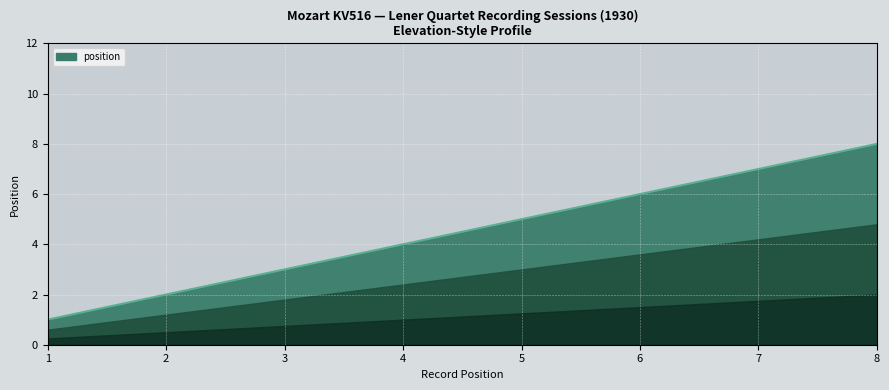

What is the greatest value displayed?

8.0